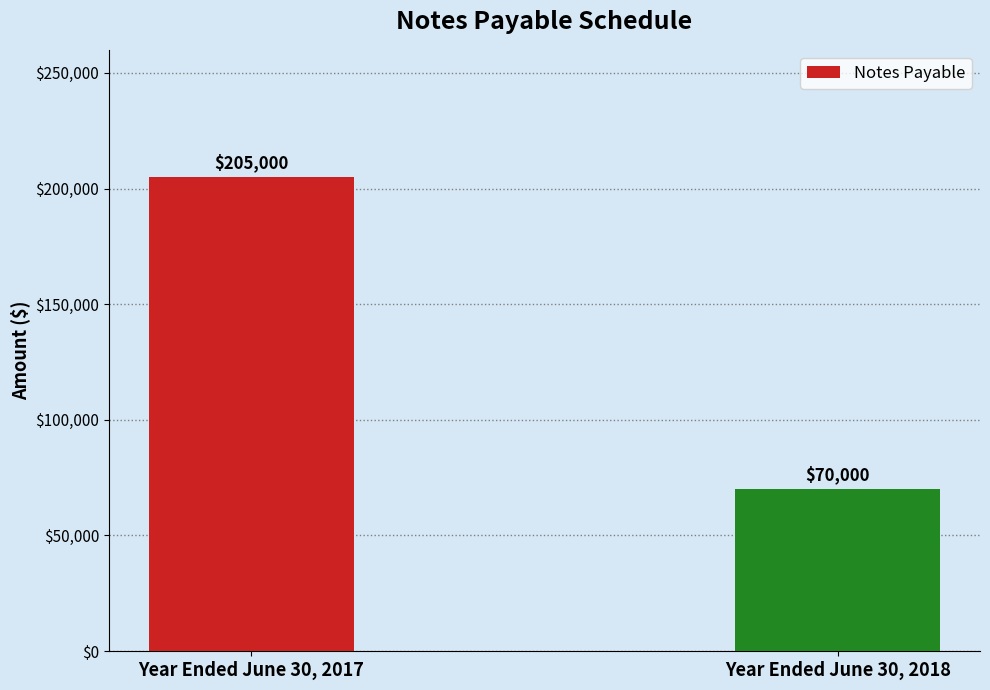

Reading right to left, list all the values displayed in this chart.

70000	205000